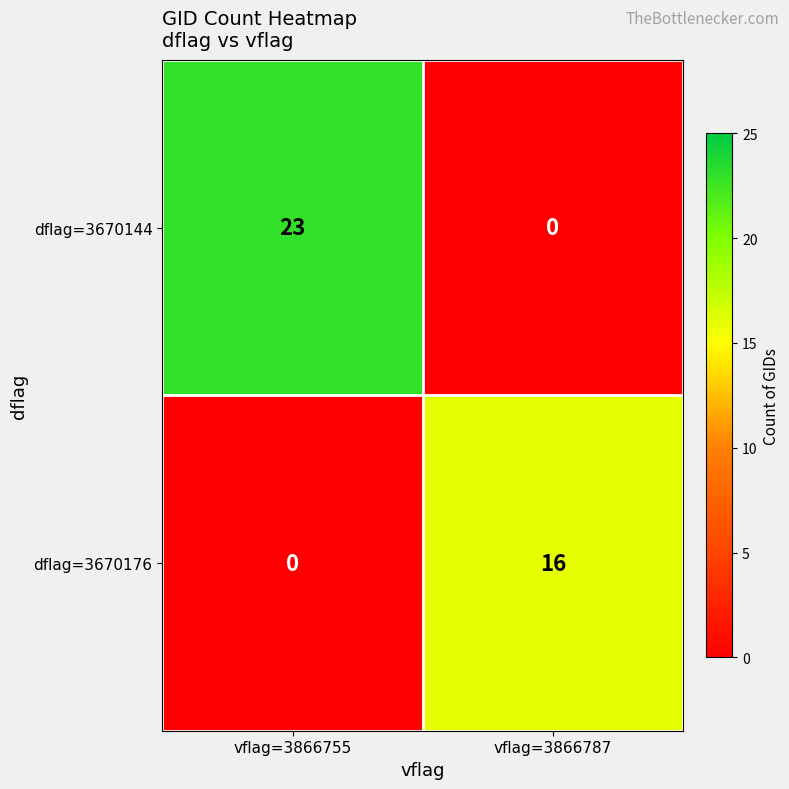

The dflag=3670176 series shows 16 at vflag=3866787. True or false?

True